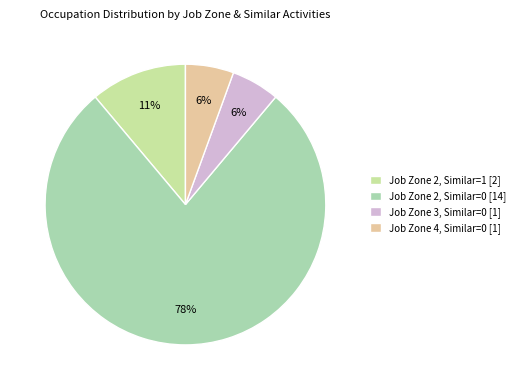

Count the number of slices in the pie.

4